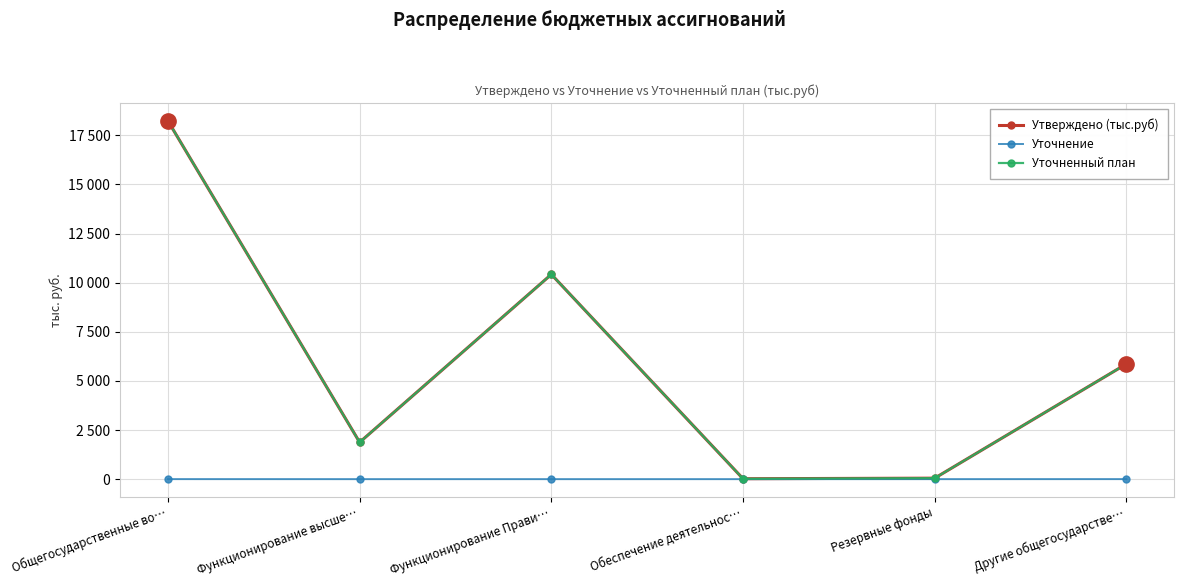

What are all the series names shown in the legend?

Утверждено (тыс.руб), Уточнение, Уточненный план